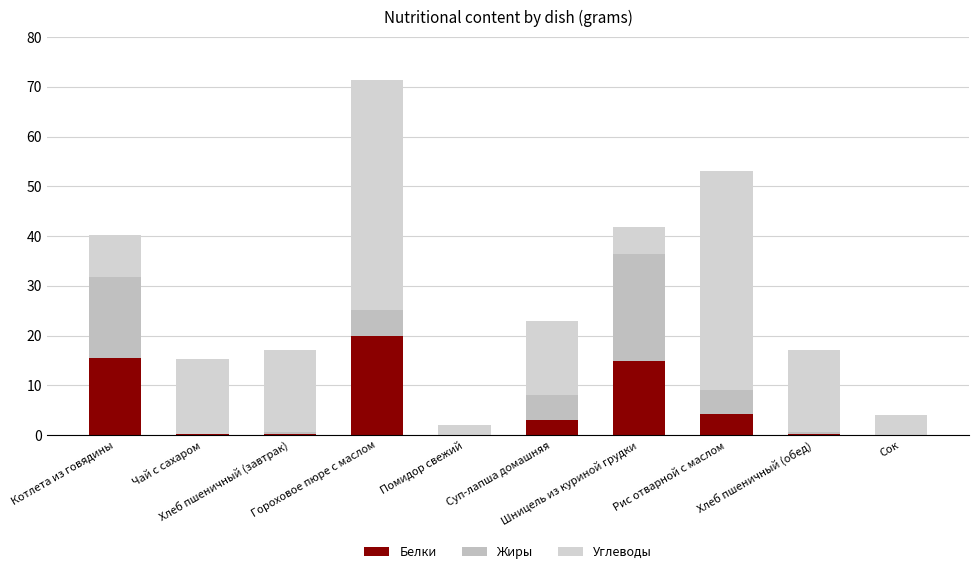

What is the label of the 9th bar from the right?

Чай с сахаром